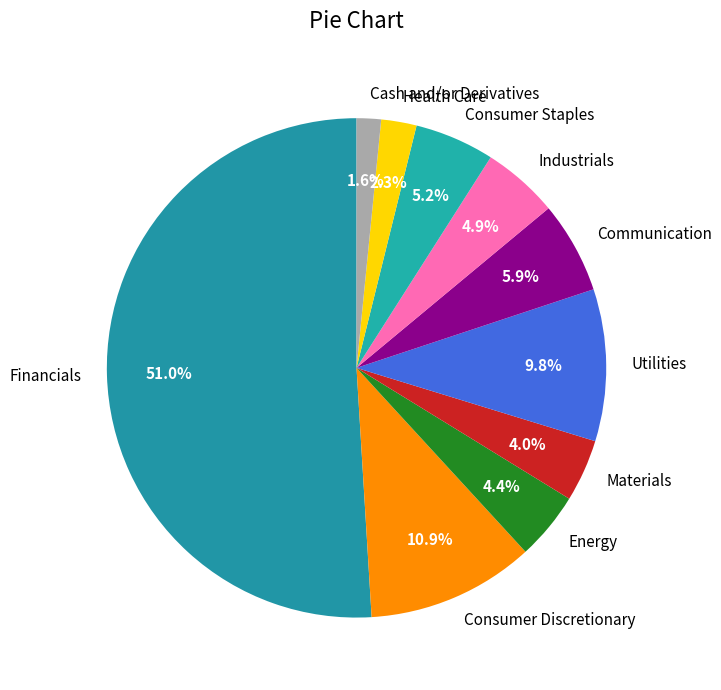

Which has a higher value, Consumer Discretionary or Materials?

Consumer Discretionary